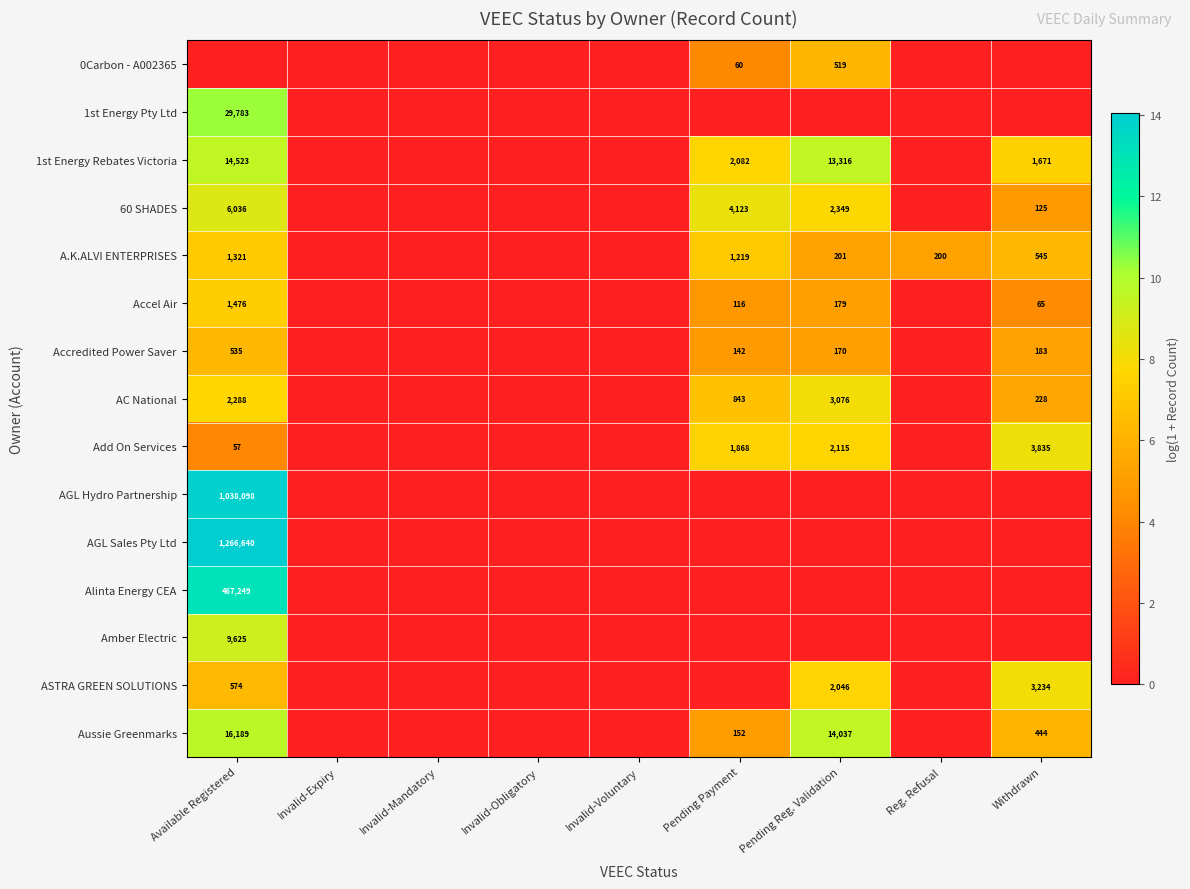

At which category is the sum across all series the highest?

Available Registered